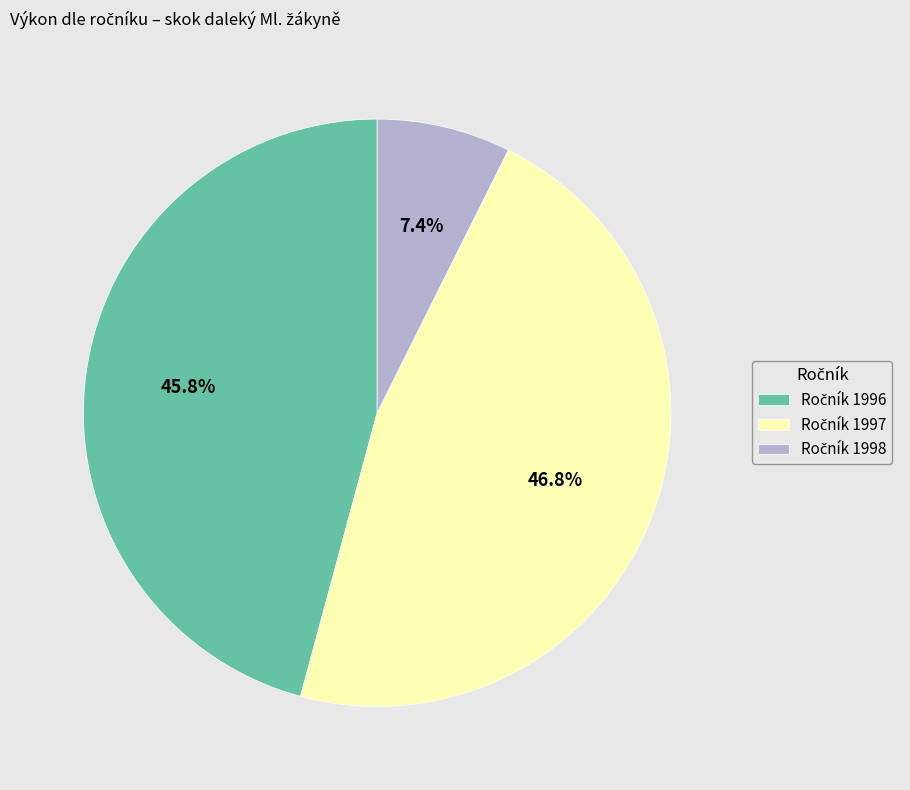

Is there any slice that represents more than half of the pie?

No